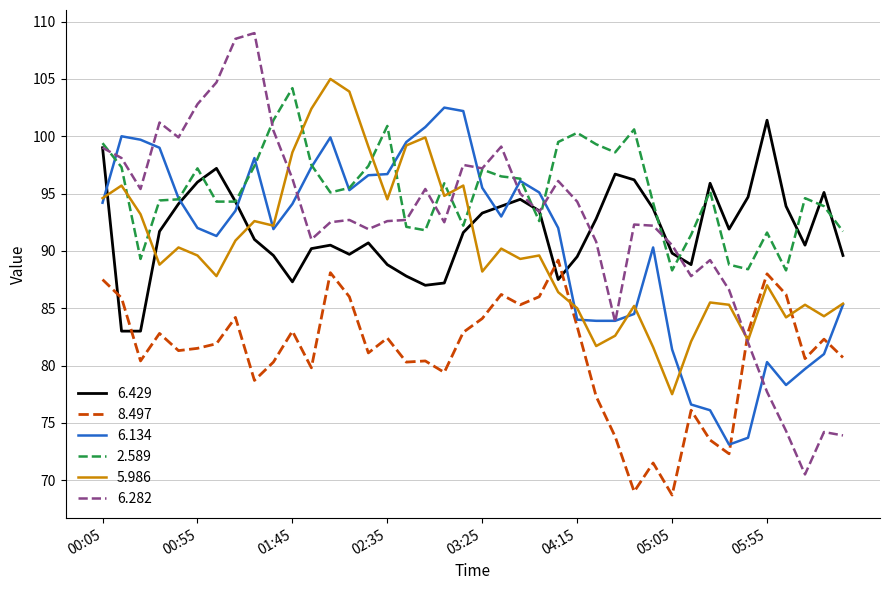

Rank the series by their maximum value, from lowest to highest.

8.497, 6.429, 6.134, 2.589, 5.986, 6.282